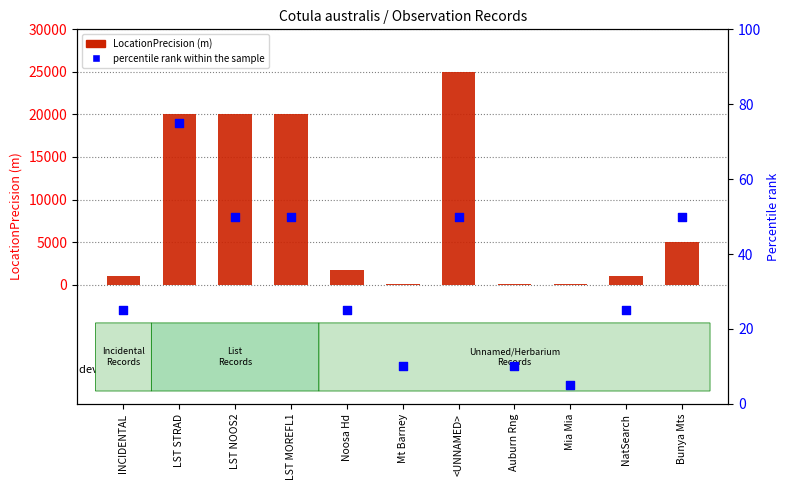

Which series contains the lowest Y value?

percentile rank within the sample